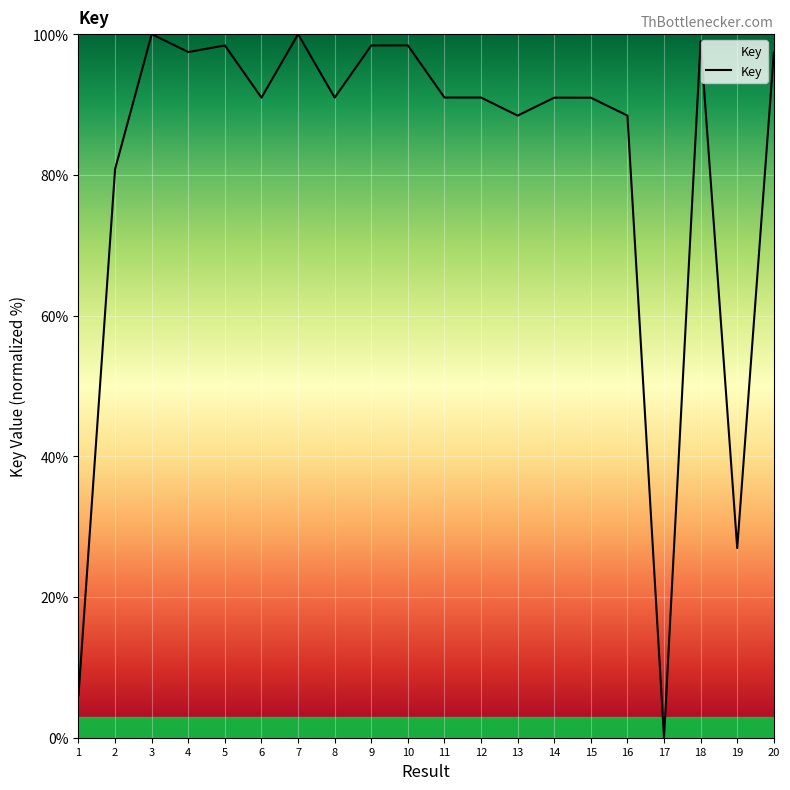

The chart shows a value of 91.0 at 12. True or false?

True